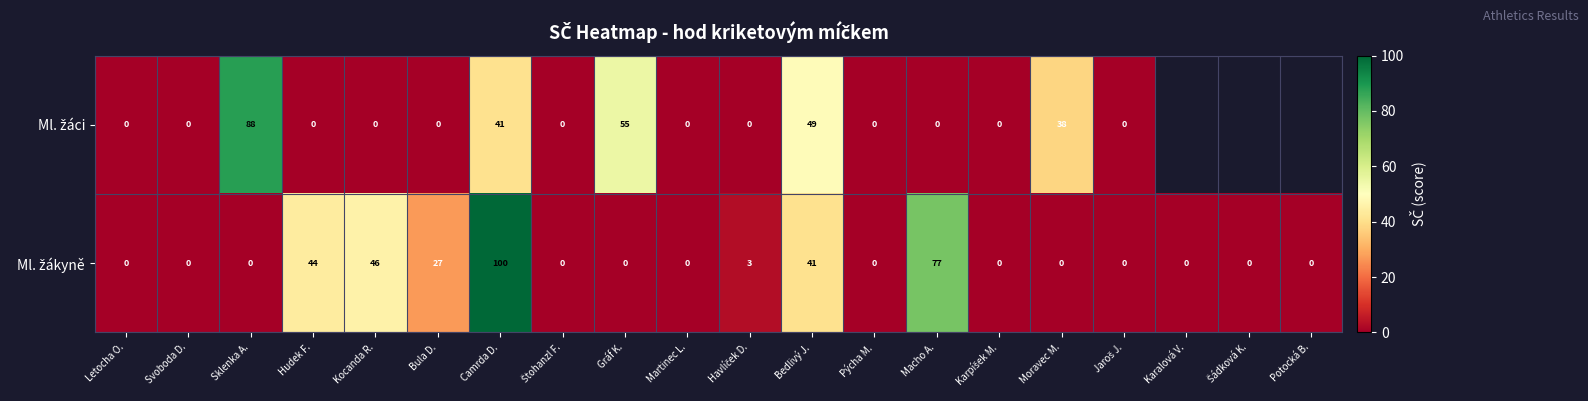

Which series has the largest range (max minus min)?

Ml. žákyně